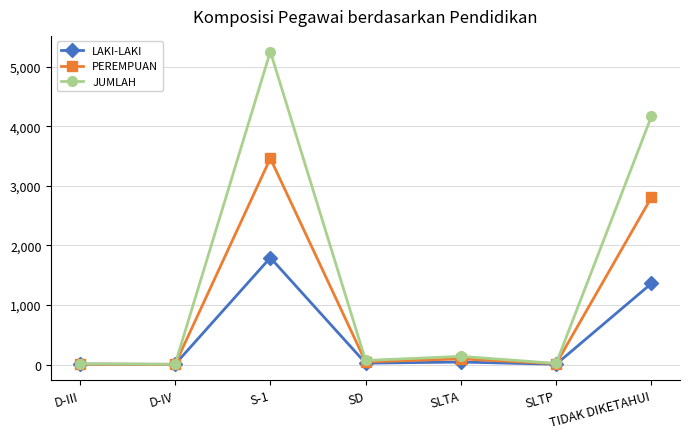

How many data points in PEREMPUAN are less than 45?

3